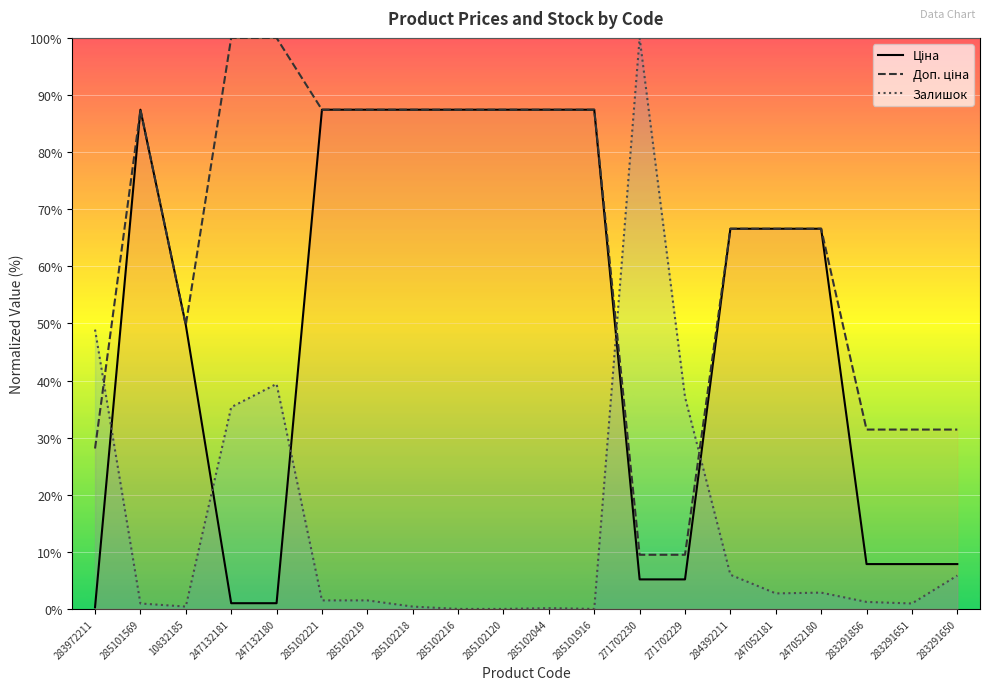

The value of Залишок at 285102218 is 0.4. True or false?

True